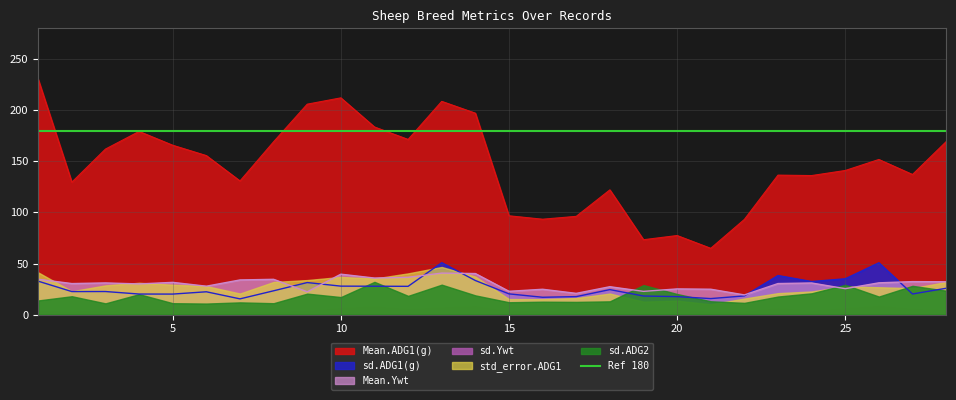

At which category does Mean.ADG1(g) reach its first local peak?

4